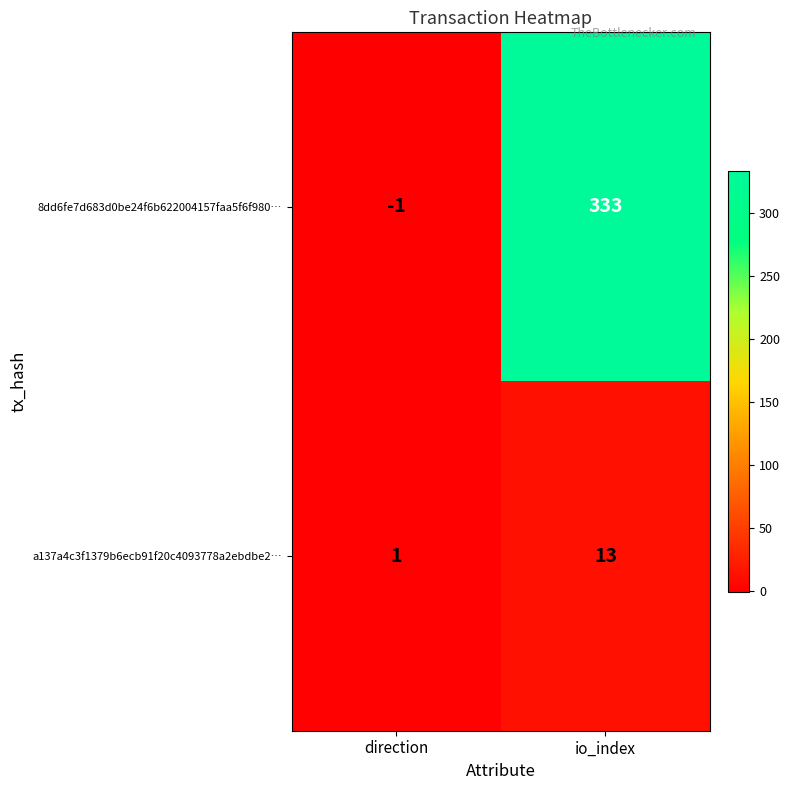

List the series in order of their overall mean, highest first.

8dd6fe7d683d0be24f6b622004157faa5f6f980…, a137a4c3f1379b6ecb91f20c4093778a2ebdbe2…